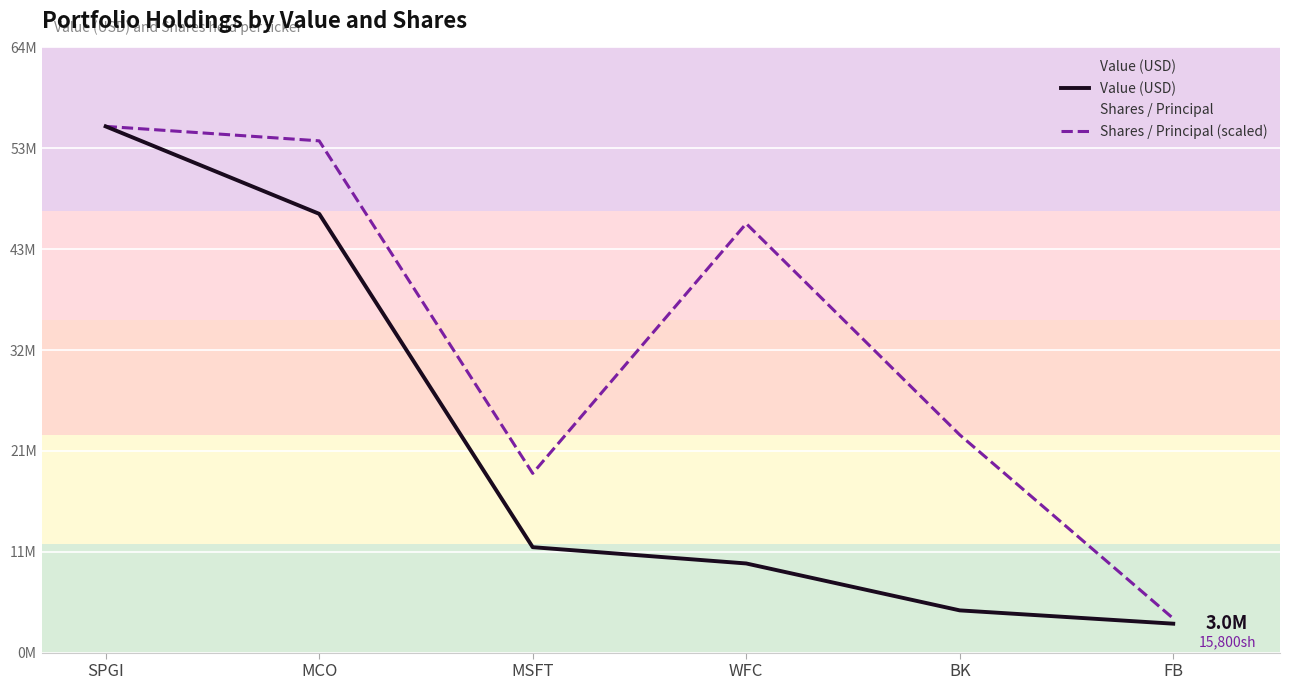

How many distinct data groups are displayed?

2